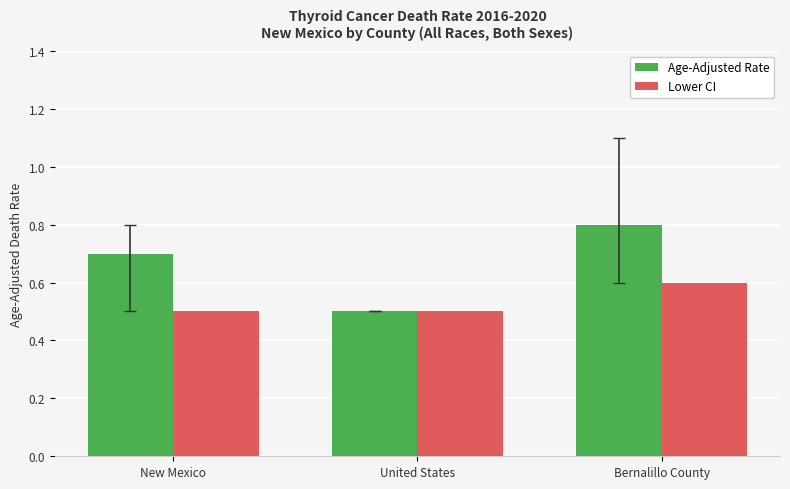

Rank the series at Bernalillo County from highest to lowest value.

Age-Adjusted Rate, Lower CI